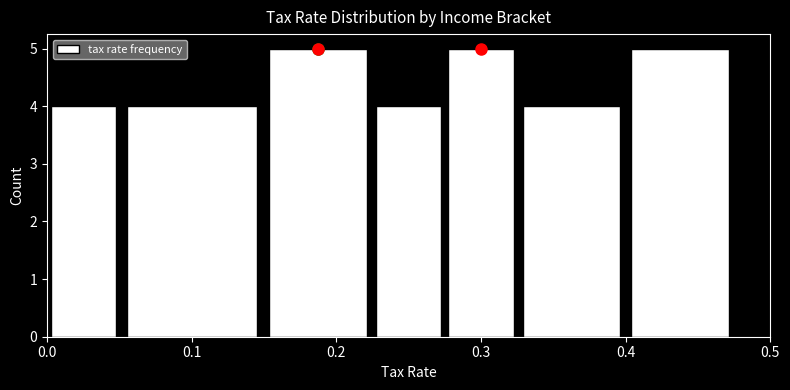

How tall is the bar that spans 0.050 to 0.150 on the x-axis? Neither the bar edges nor the heights are printed on the chart, so give them approximately, as read against the axes.

4